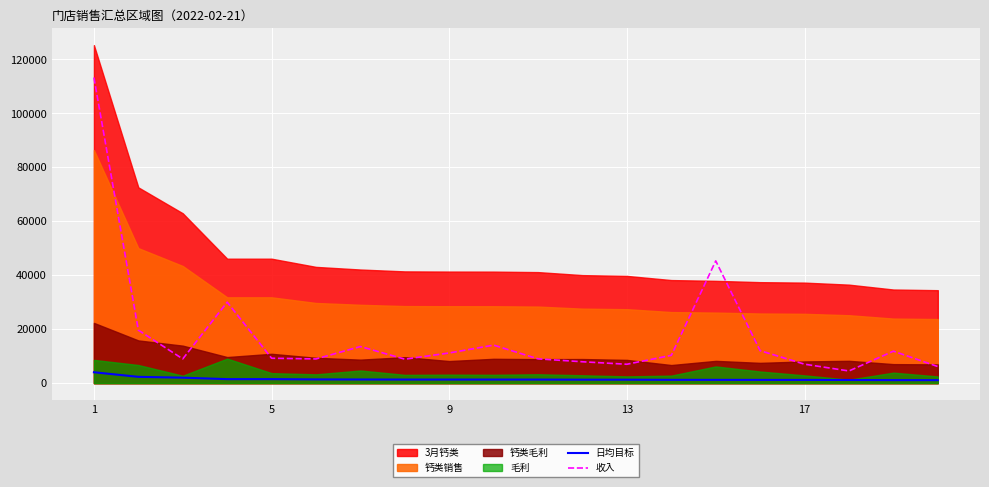

True or false: 日均目标 and 收入 cross at least once.

False